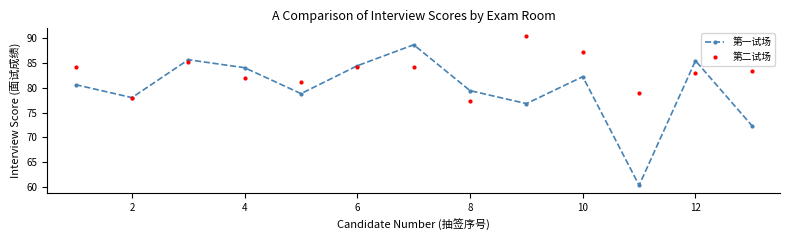

At how many categories does at least one series exceed 65?

13